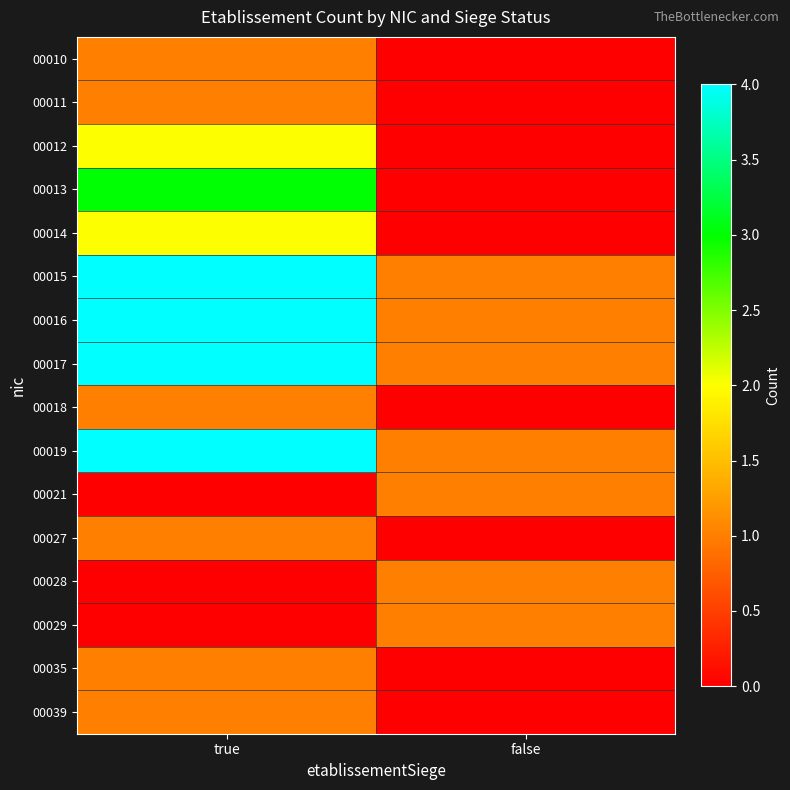

Reading right to left, list all the values displayed in this chart.

00010: false=0	true=1
00011: false=0	true=1
00012: false=0	true=2
00013: false=0	true=3
00014: false=0	true=2
00015: false=1	true=4
00016: false=1	true=4
00017: false=1	true=4
00018: false=0	true=1
00019: false=1	true=4
00021: false=1	true=0
00027: false=0	true=1
00028: false=1	true=0
00029: false=1	true=0
00035: false=0	true=1
00039: false=0	true=1